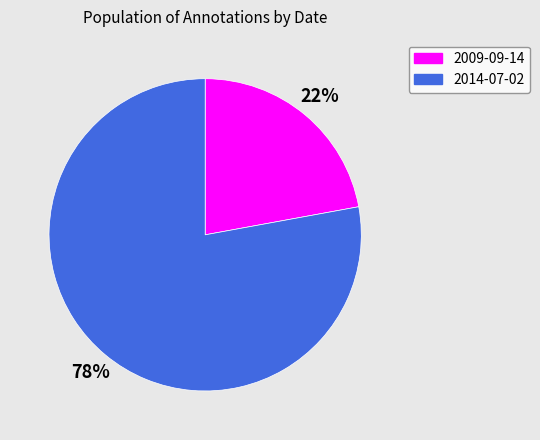

To the nearest percent, what is the average slice percentage?

50%